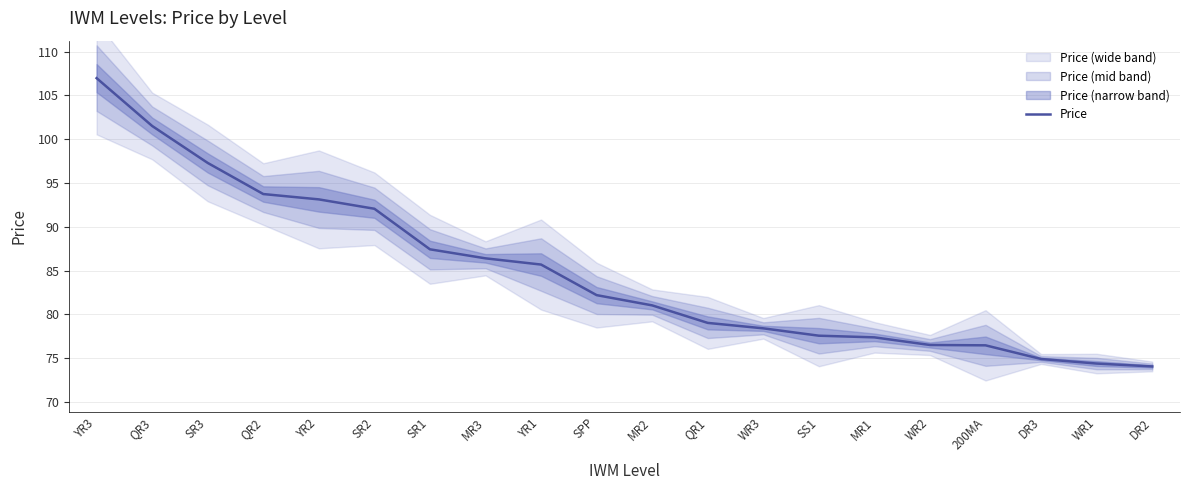

Reading left to right, list all the values displayed in this chart.

107.0	101.5	97.3	93.7	93.1	92.0	87.4	86.4	85.7	82.2	81.0	79.0	78.4	77.6	77.4	76.5	76.5	74.9	74.4	74.0